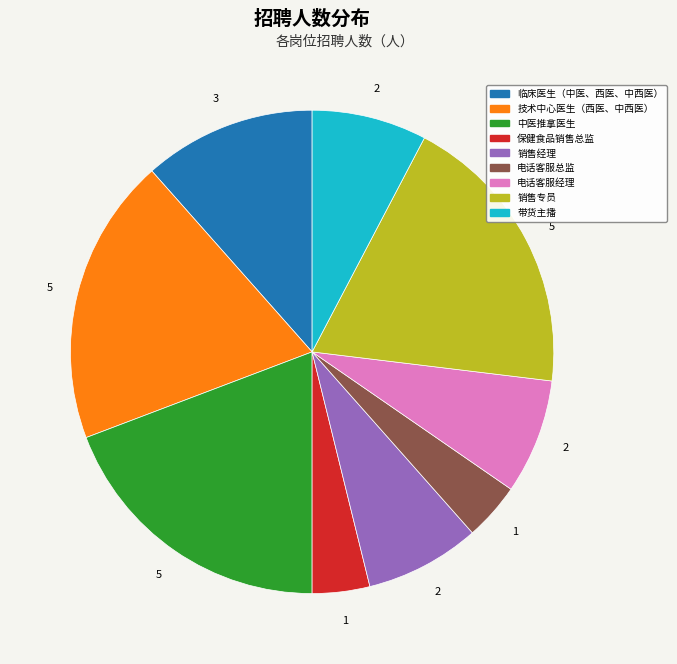

True or false: 中医推拿医生 accounts for 5% of the total.

False